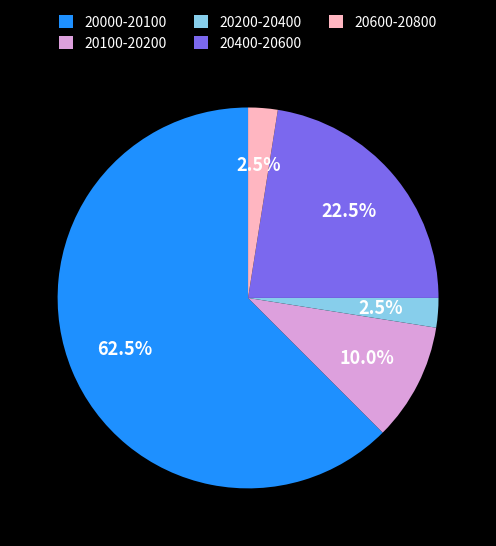

Is the sum of 20600-20800 and 20400-20600 greater than half?

No